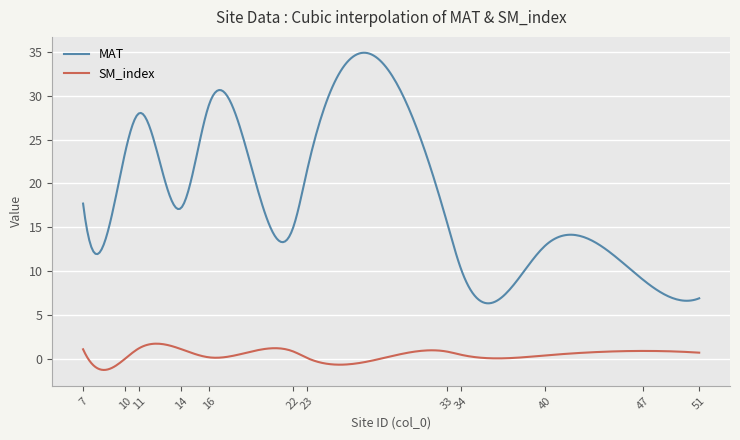

In SM_index, how many points are lower than both neighbors (excluding endpoints)?

4